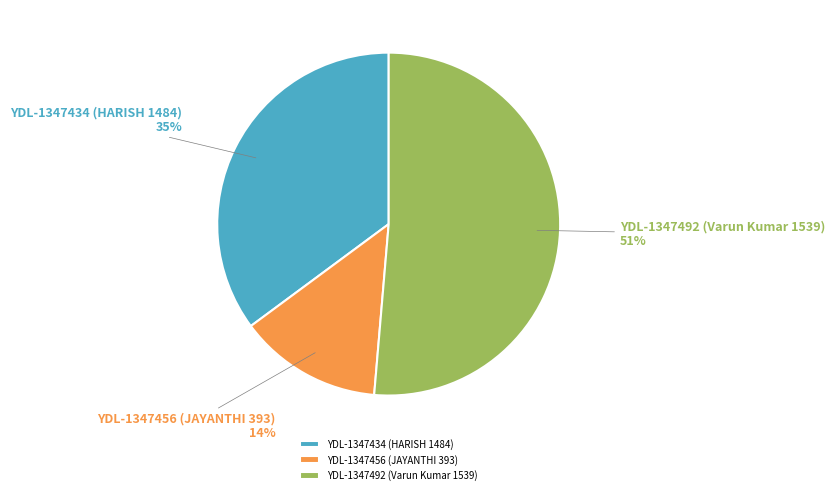

Is YDL-1347492 (Varun Kumar 1539) the majority of the pie?

Yes